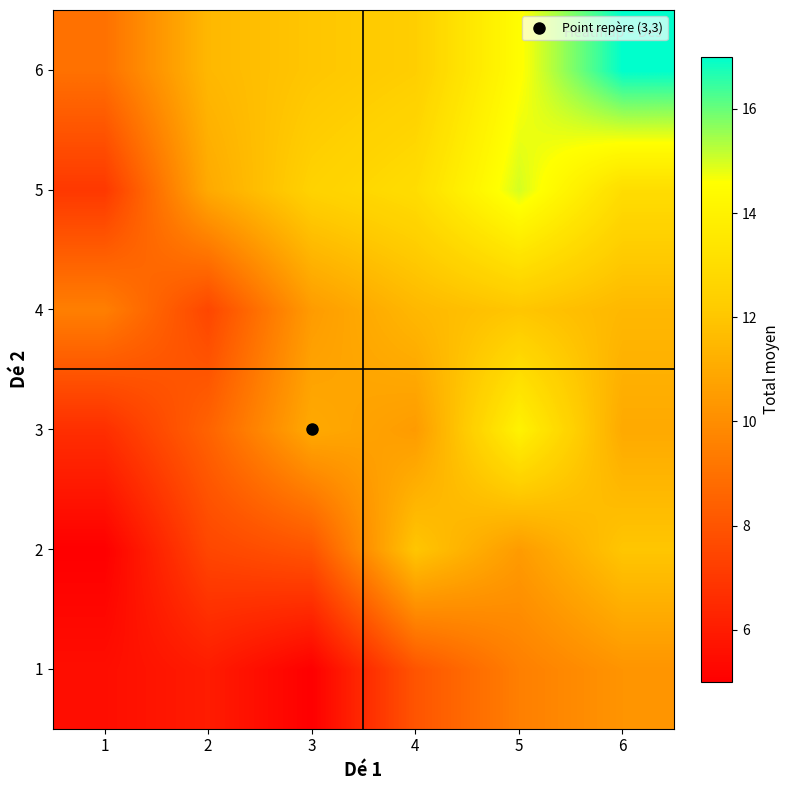

How many series are shown in this chart?

6